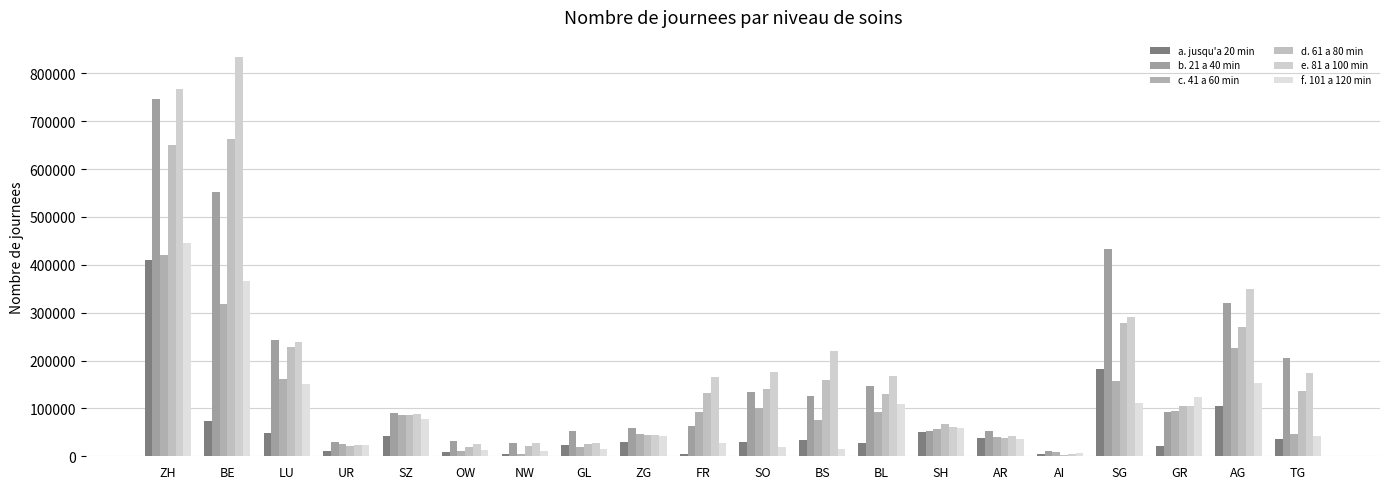

Is it true that e. 81 a 100 min equals 26749 at NW?

True